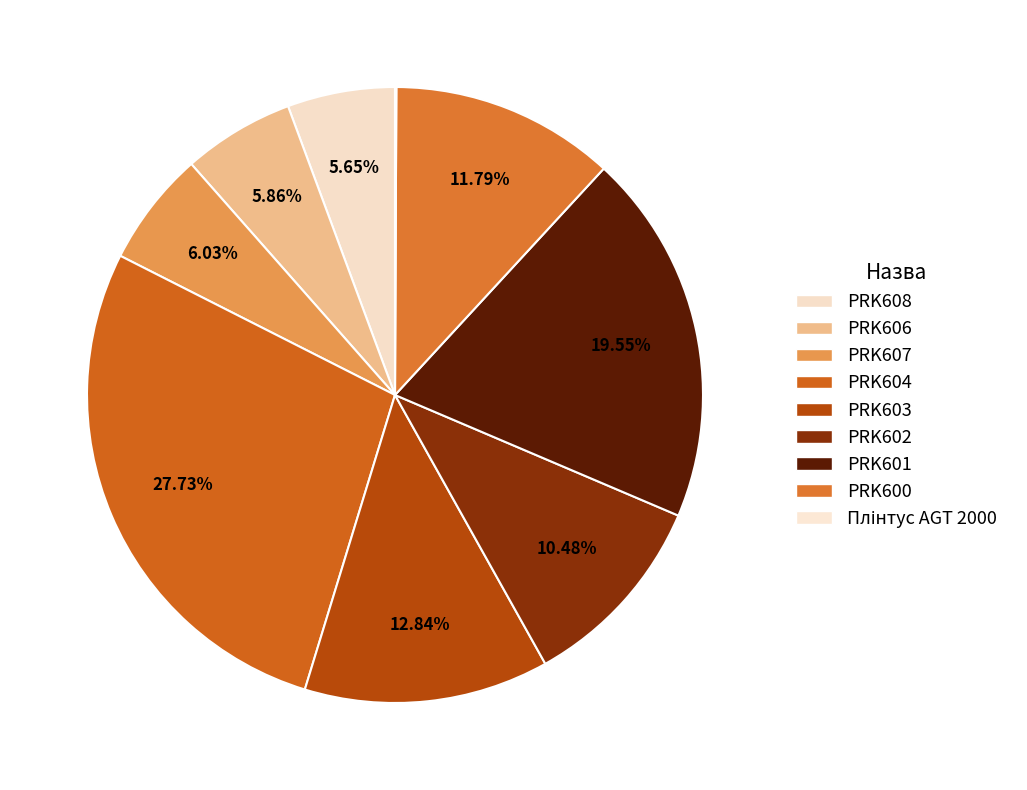

Which category has the biggest portion of the pie?

PRK604